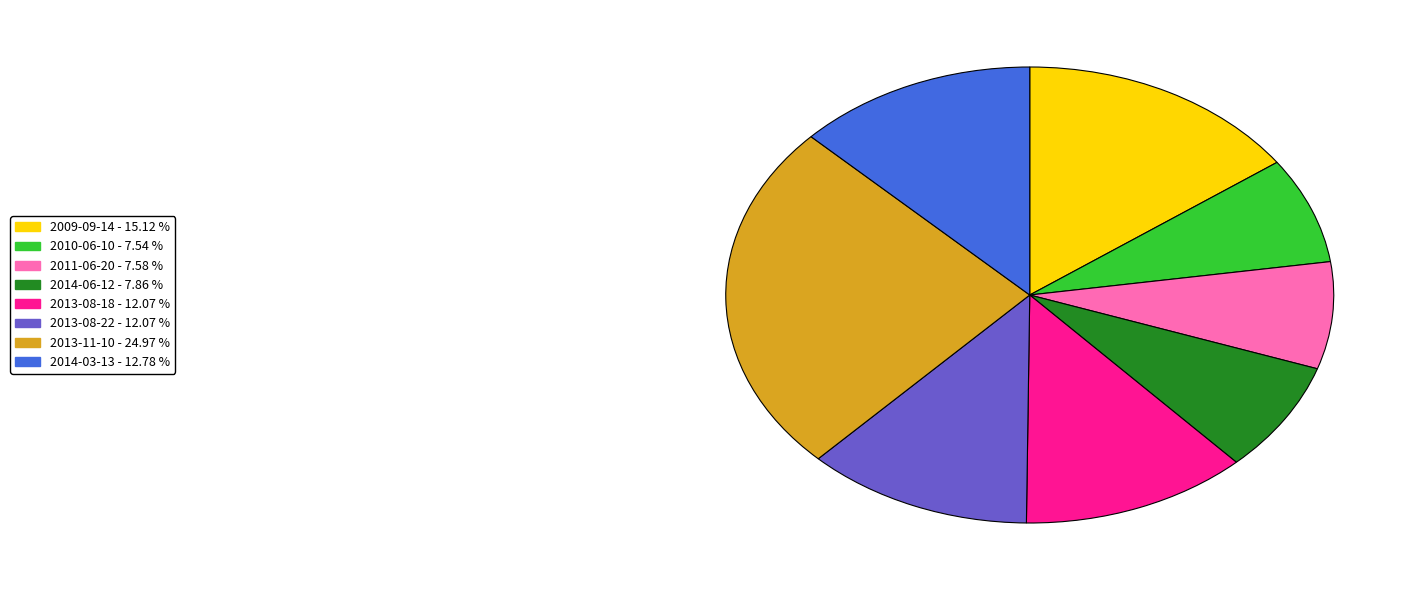

Is there a majority slice in this chart?

No